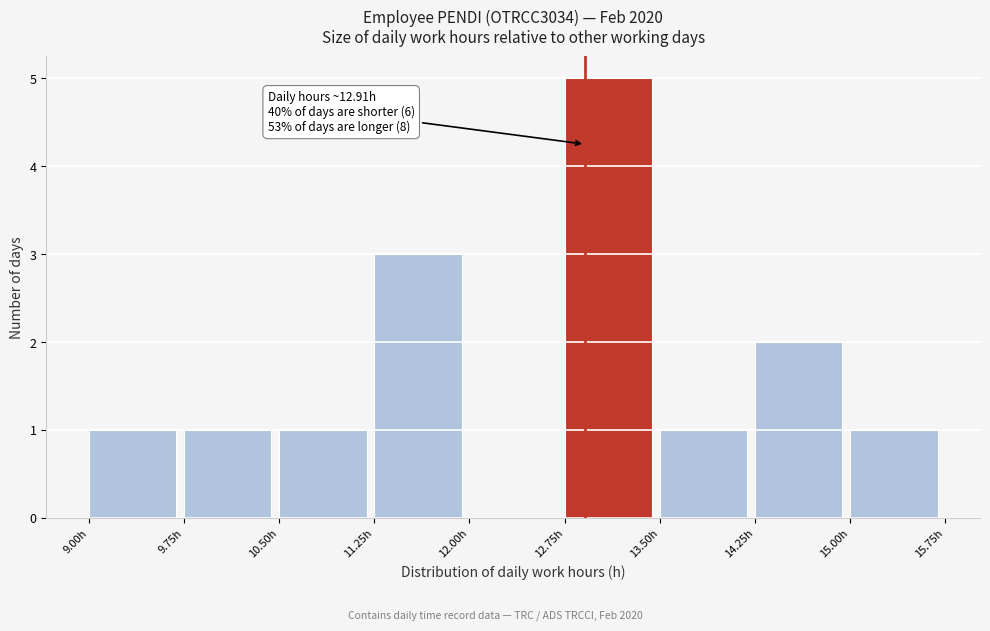

Which range on the x-axis has the tallest bar?

12.75 to 13.50